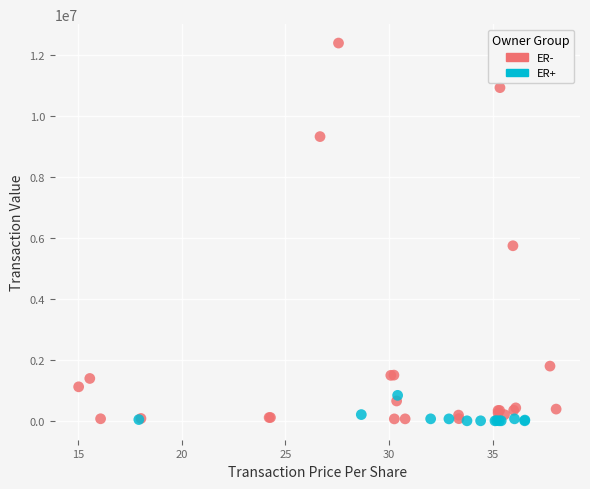

Which series reaches the maximum Y coordinate?

ER-